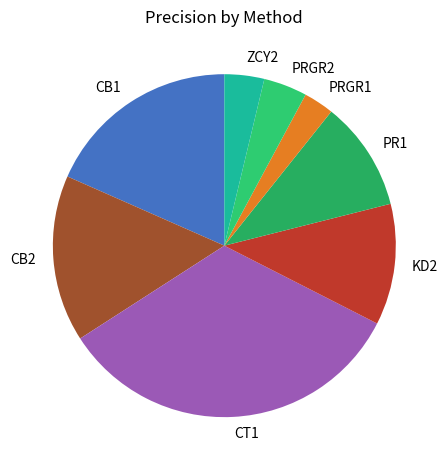

What is the smallest slice in the pie chart?

PRGR1